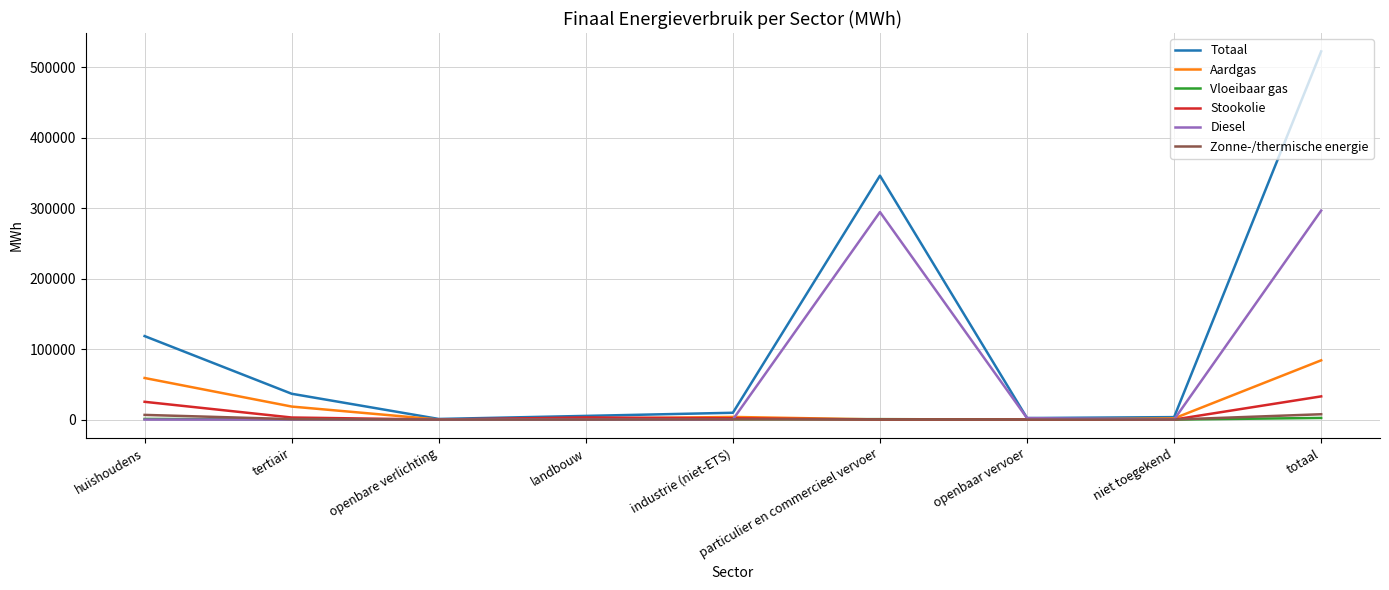

What position from the right is particulier en commercieel vervoer?

4